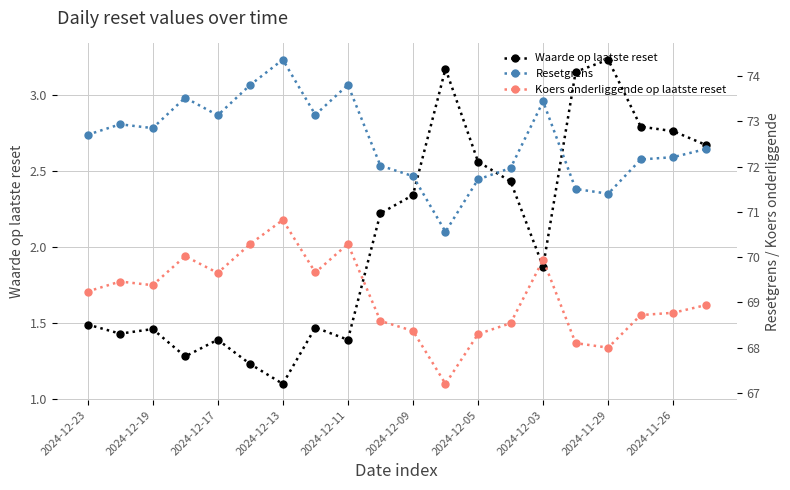

What position from the left is 2024-12-23?

1